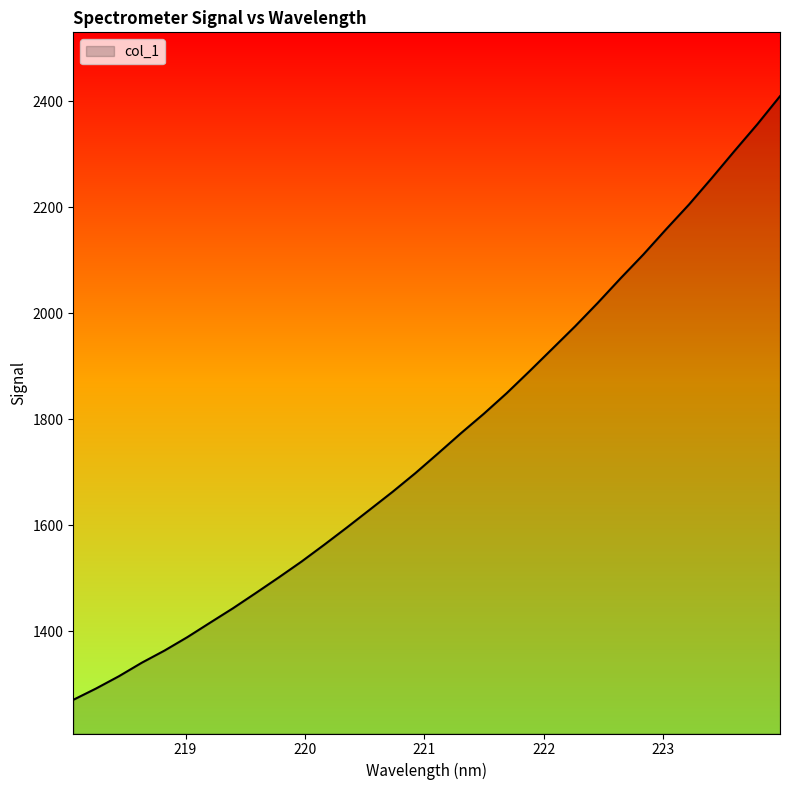

What is the sum of all values?

56332.0